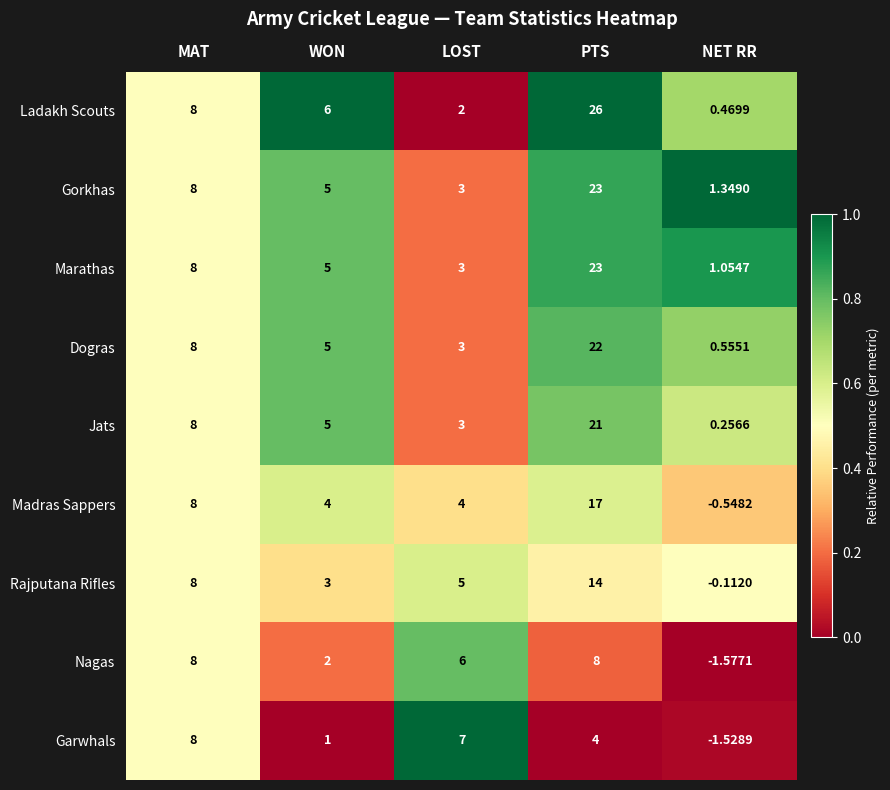

What is the difference between the highest and lowest values at NET RR?

2.9